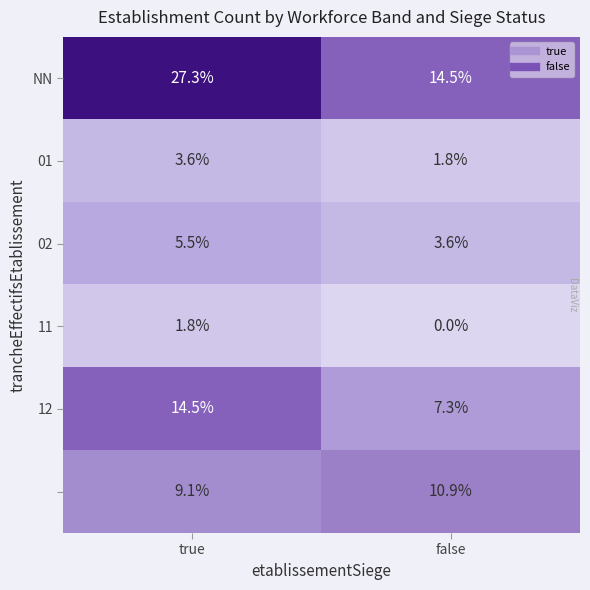

What is the spread (max minus min) of values at true?

25.5